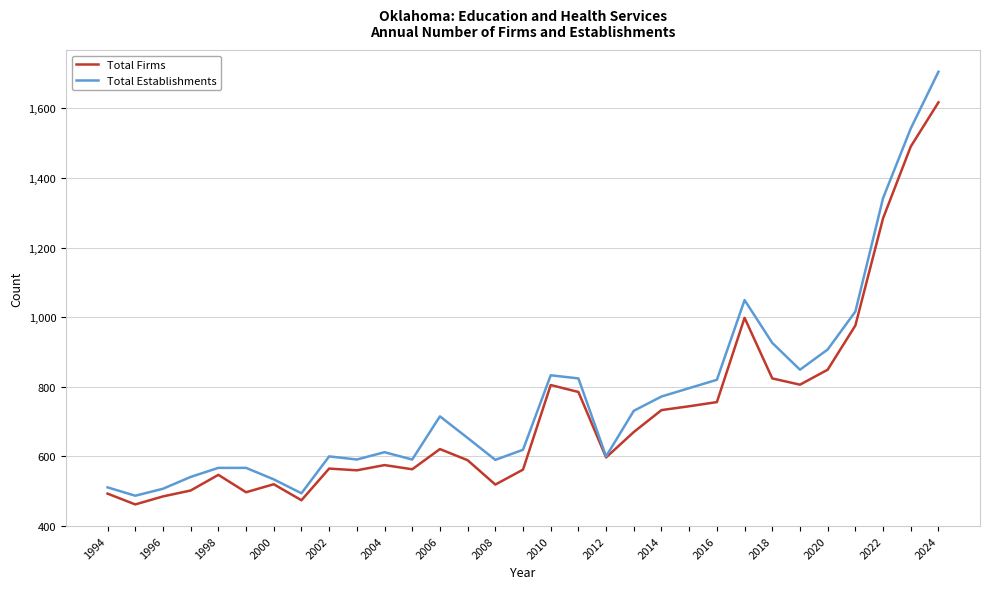

What is the minimum value shown in the chart?

462